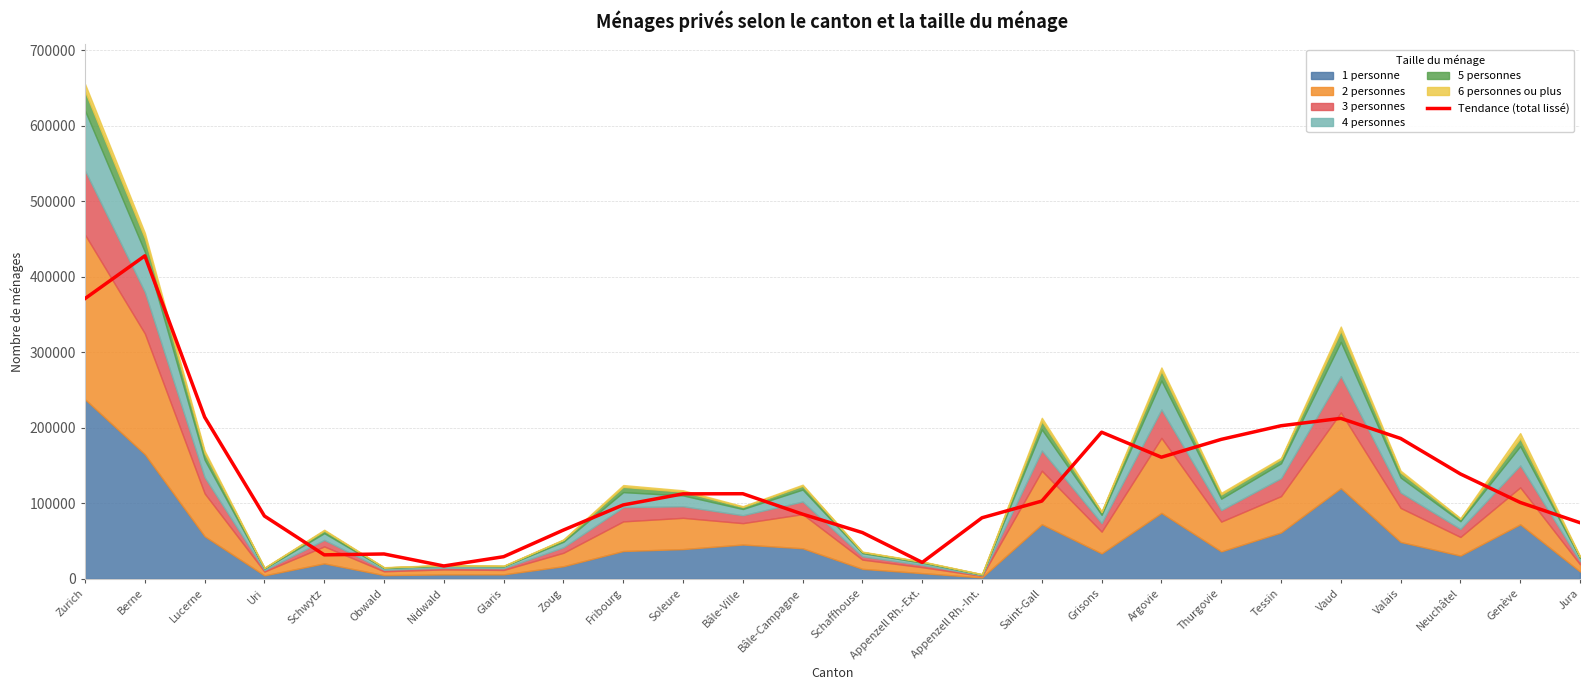

Where is the data nearest to the value 222343?

Lucerne